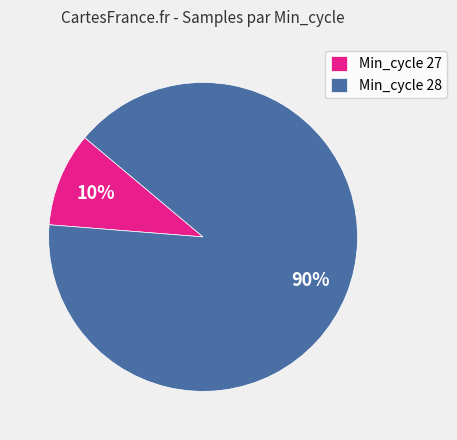

Do Min_cycle 27 and Min_cycle 28 together represent more than half of the pie?

Yes